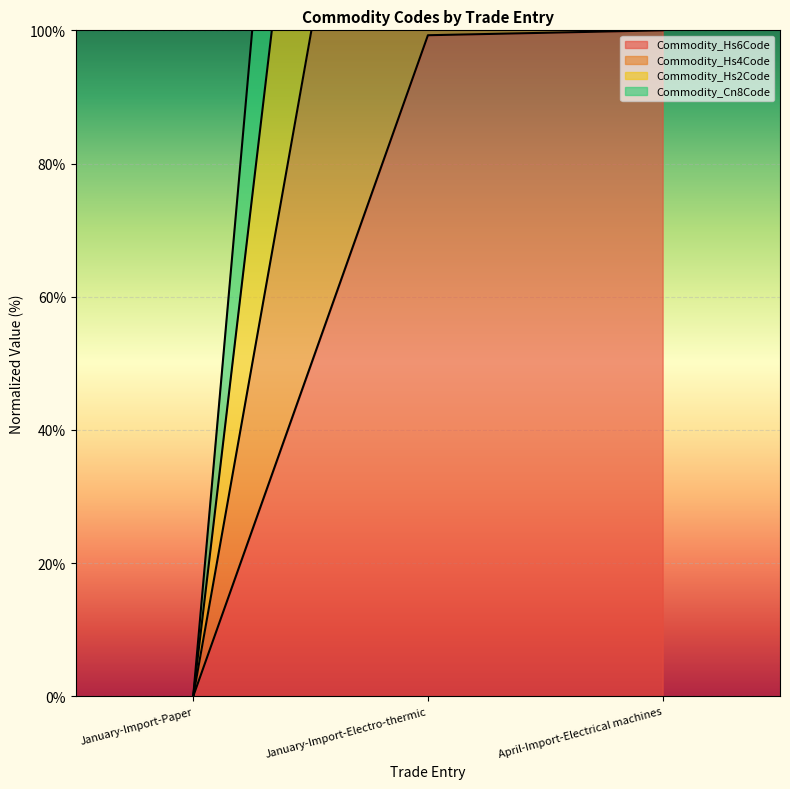

Rank the series by their maximum value, from lowest to highest.

Commodity_Hs6Code, Commodity_Hs4Code, Commodity_Hs2Code, Commodity_Cn8Code